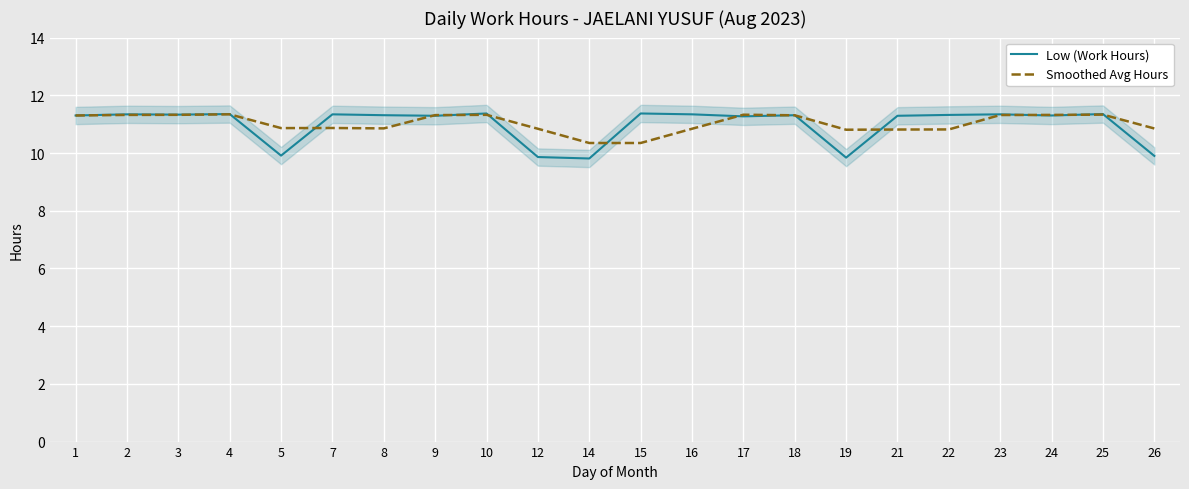

True or false: Smoothed Avg Hours and Low (Work Hours) cross at least once.

True